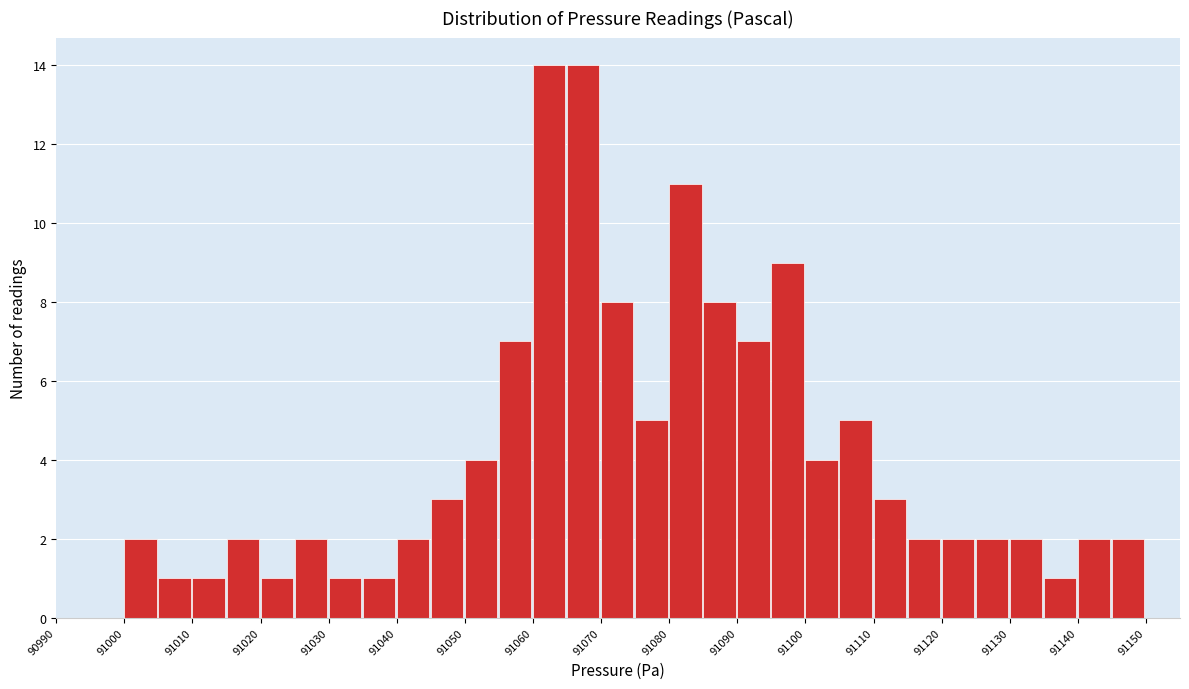

Reading left to right, list every bar in this chart as the range it spans on the x-axis followed by its height. The values are not printed on the chart, so give them approximately, as read against the axis.

90990 to 90995: 0
90995 to 91000: 0
91000 to 91005: 2
91005 to 91010: 1
91010 to 91015: 1
91015 to 91020: 2
91020 to 91025: 1
91025 to 91030: 2
91030 to 91035: 1
91035 to 91040: 1
91040 to 91045: 2
91045 to 91050: 3
91050 to 91055: 4
91055 to 91060: 7
91060 to 91065: 14
91065 to 91070: 14
91070 to 91075: 8
91075 to 91080: 5
91080 to 91085: 11
91085 to 91090: 8
91090 to 91095: 7
91095 to 91100: 9
91100 to 91105: 4
91105 to 91110: 5
91110 to 91115: 3
91115 to 91120: 2
91120 to 91125: 2
91125 to 91130: 2
91130 to 91135: 2
91135 to 91140: 1
91140 to 91145: 2
91145 to 91150: 2
91150 to 91155: 0